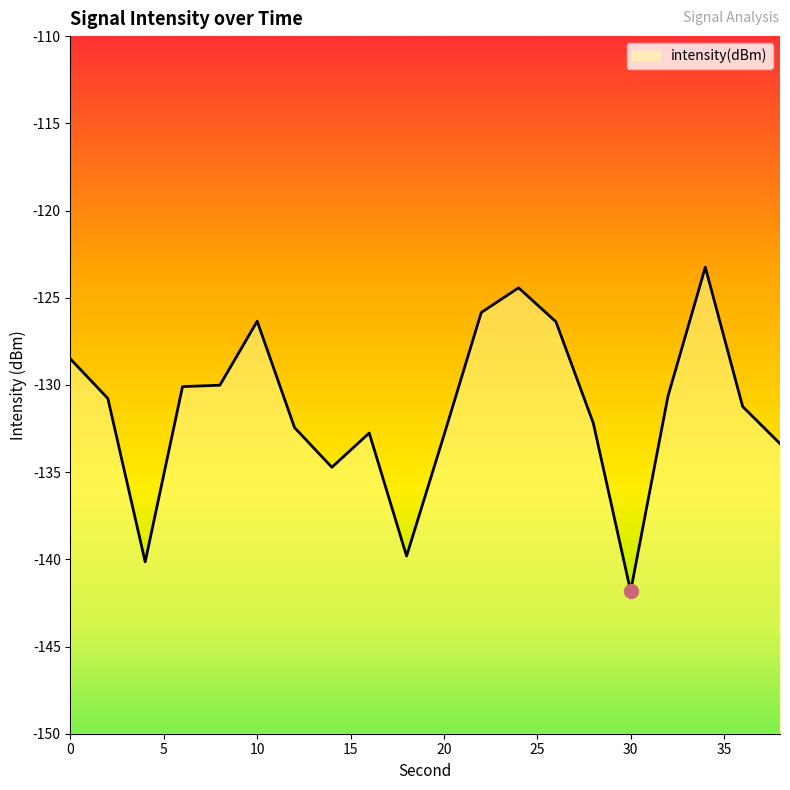

Reading left to right, extract all data points from this chart.

-128.5	-130.8	-140.1	-130.1	-130.0	-126.3	-132.4	-134.7	-132.8	-139.8	-132.9	-125.8	-124.4	-126.4	-132.2	-141.8	-130.6	-123.2	-131.2	-133.4